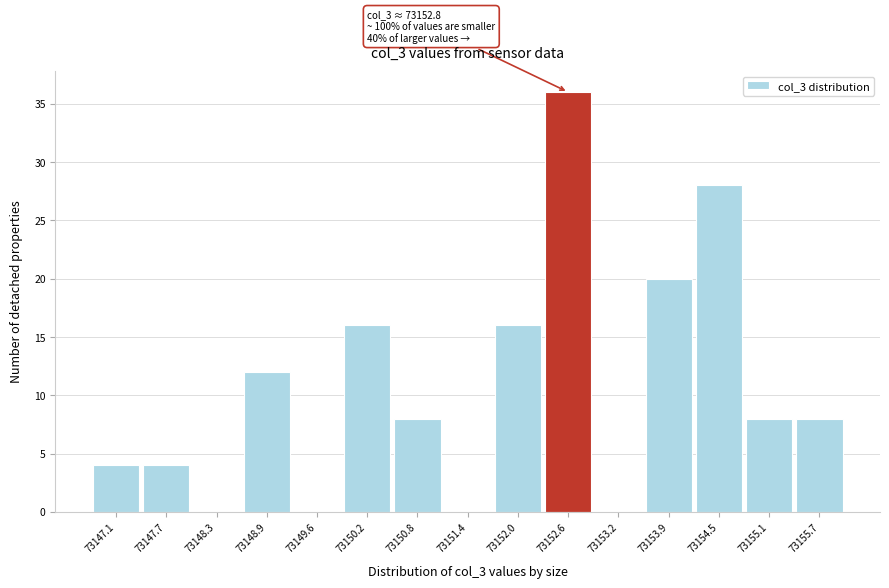

Over which range of the x-axis is the bar tallest?

73152.3 to 73152.9